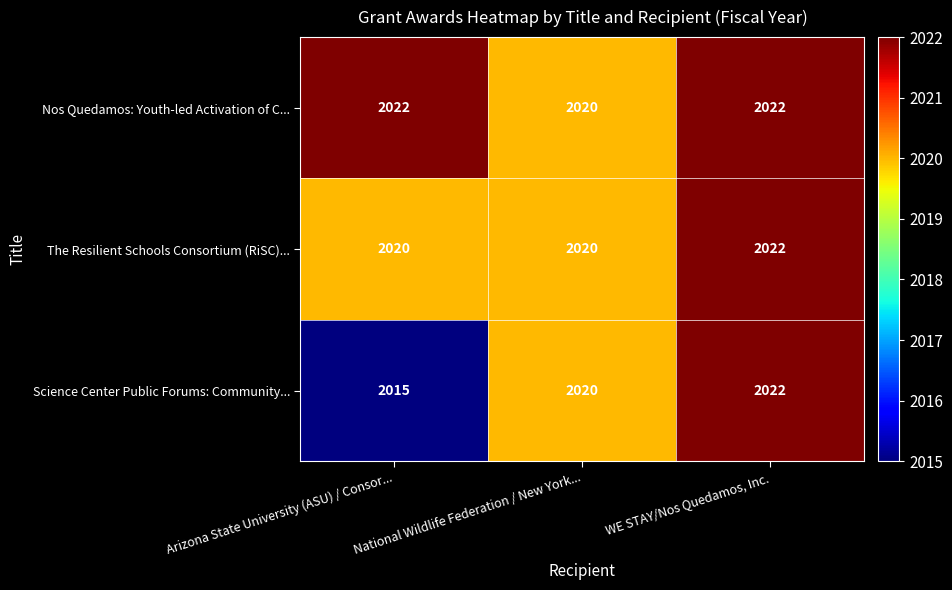

True or false: The Resilient Schools Consortium (RiSC)... has a value of 3509 at Arizona State University (ASU) / Consor....

False